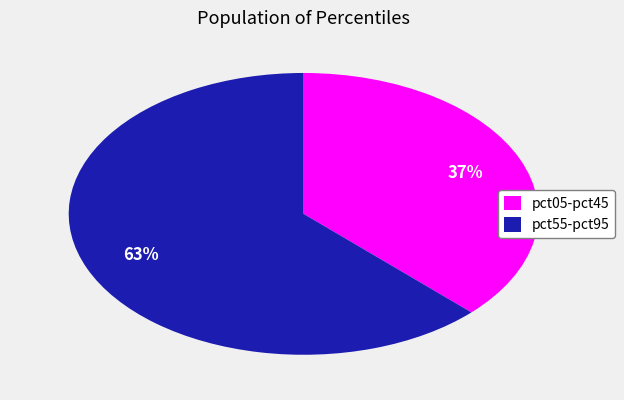

Is there any slice that represents more than half of the pie?

Yes